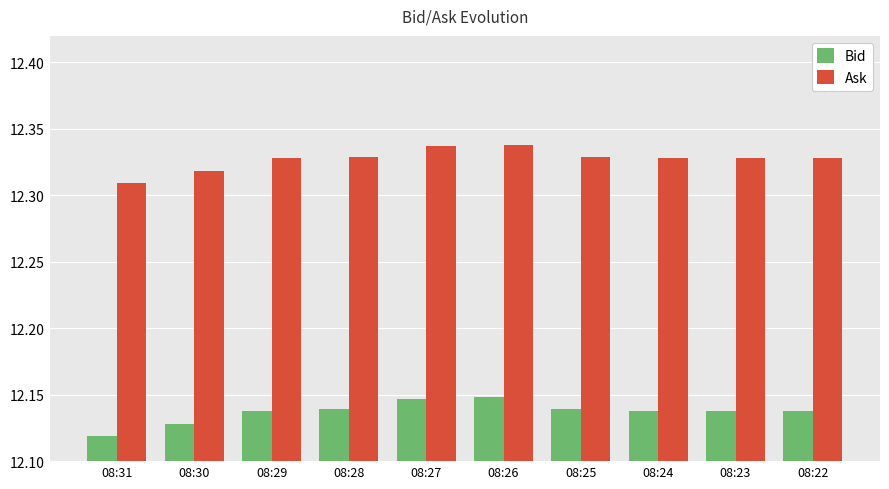

The Ask series shows 8.5 at 08:23. True or false?

False